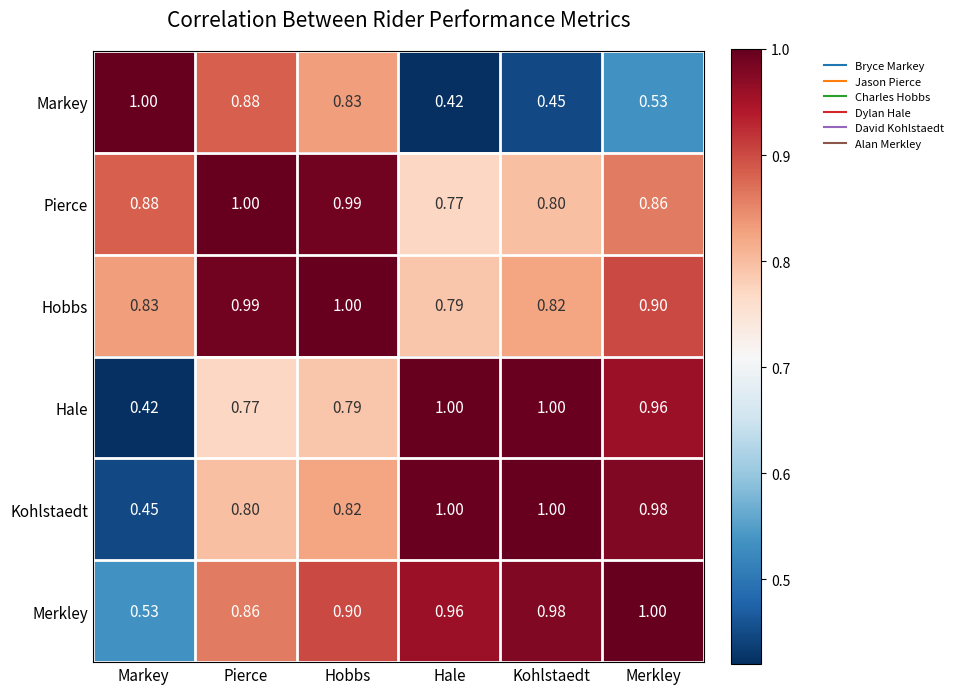

Where is Hobbs nearest to the value 0?

Hale